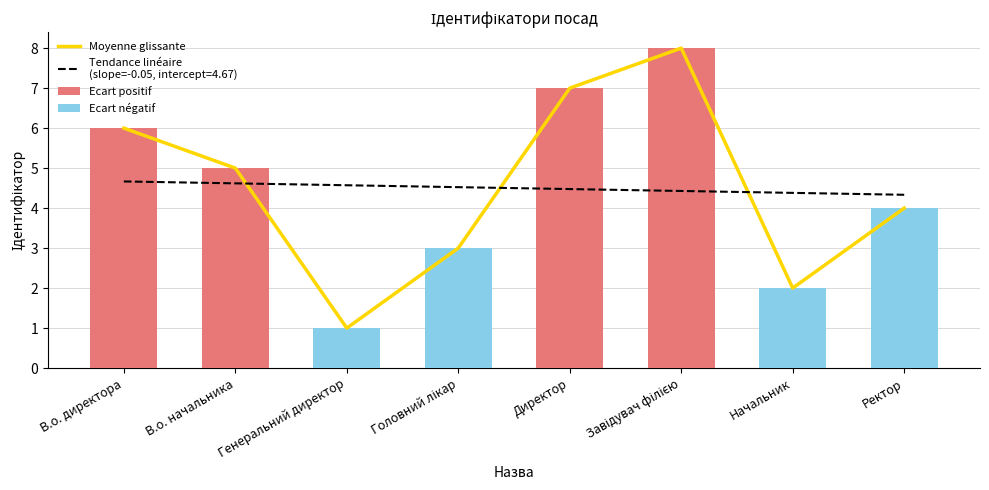

Reading right to left, list all the values displayed in this chart.

4	2	8	7	3	1	5	6